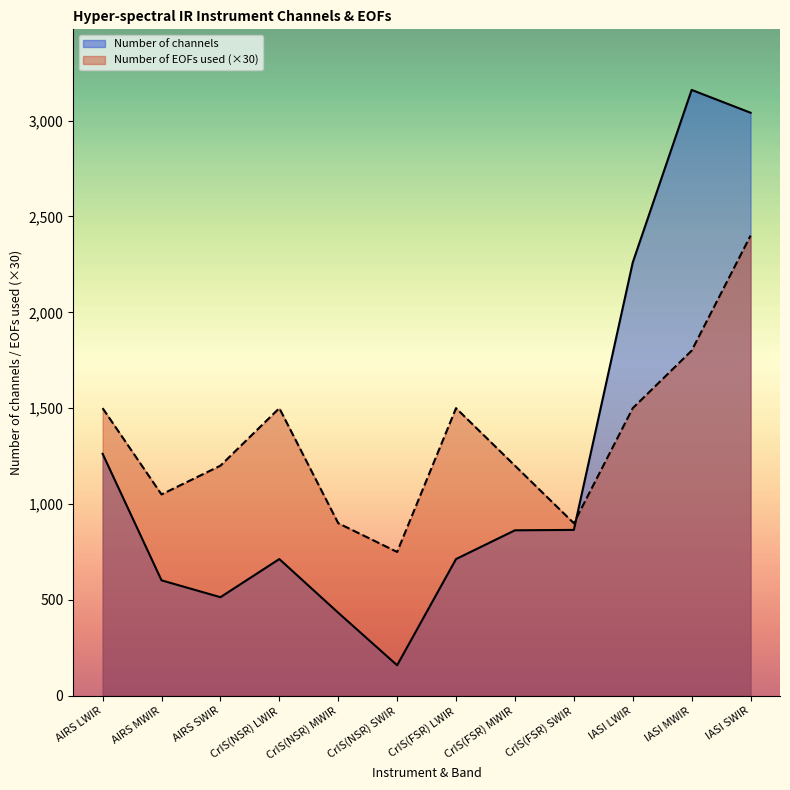

How many times do Number of EOFs used and Number of channels cross each other?

1